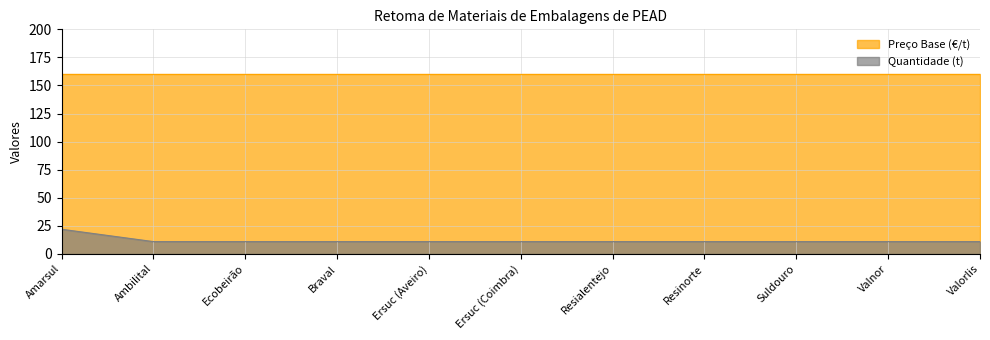

What is the smallest value displayed?

11